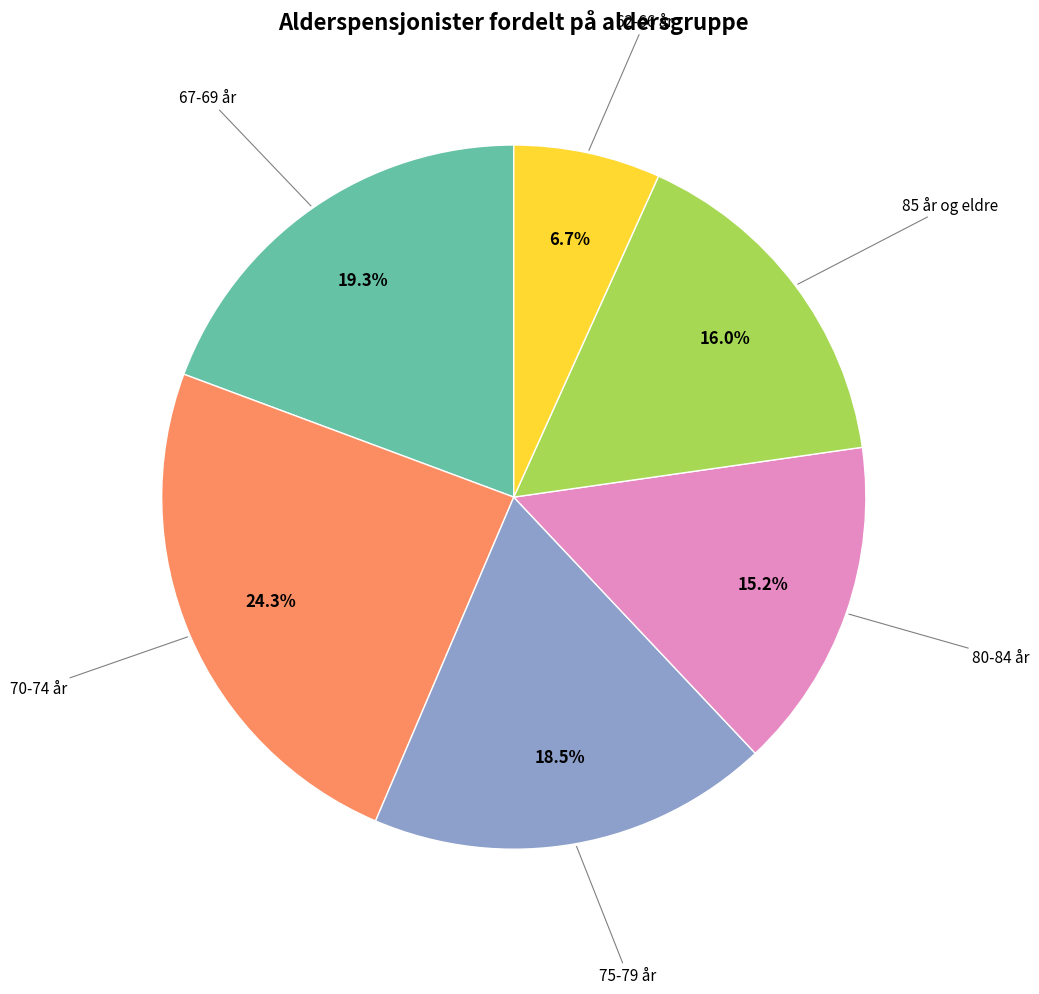

Is there any slice that represents more than half of the pie?

No